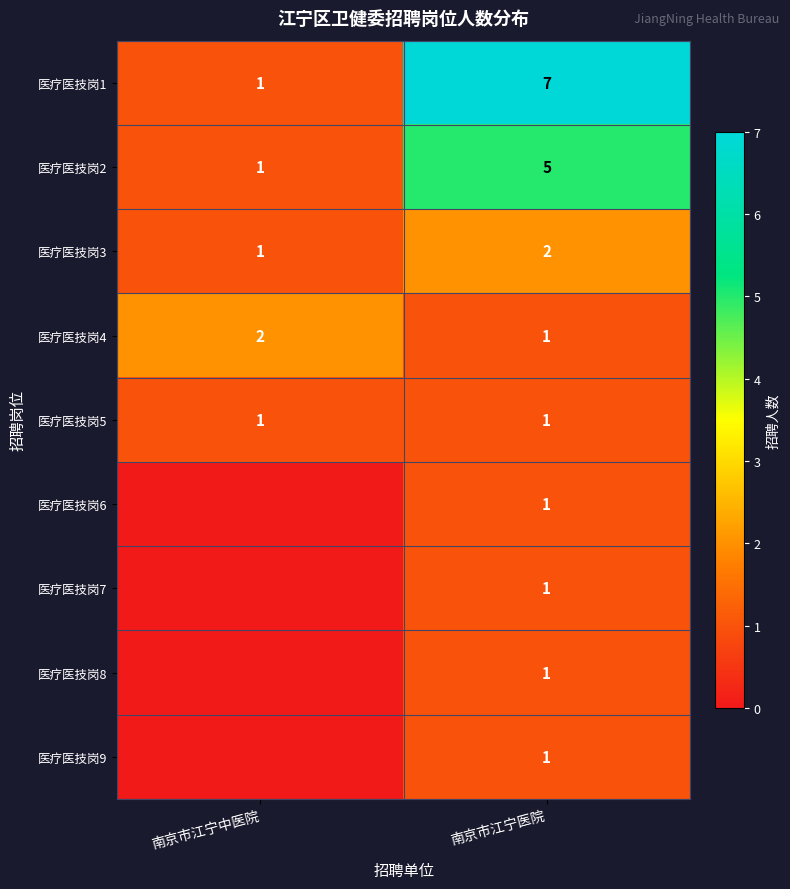

The value of 医疗医技岗1 at 南京市江宁中医院 is 1. True or false?

True